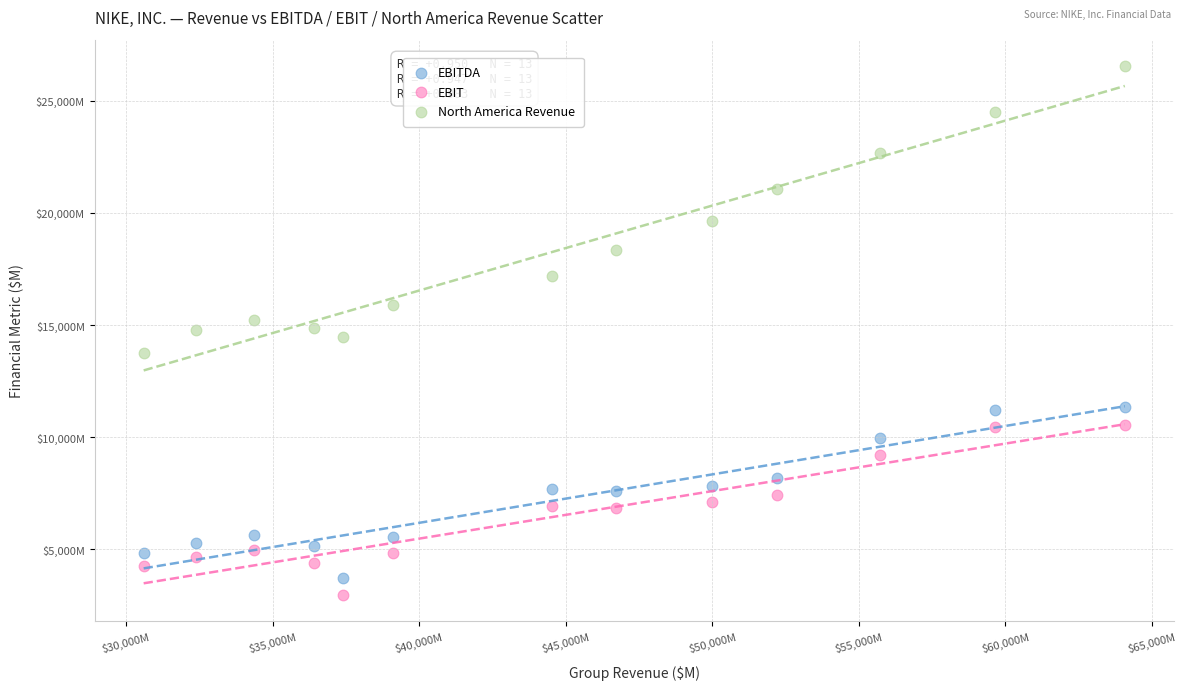

Which series reaches the minimum Y coordinate?

EBIT